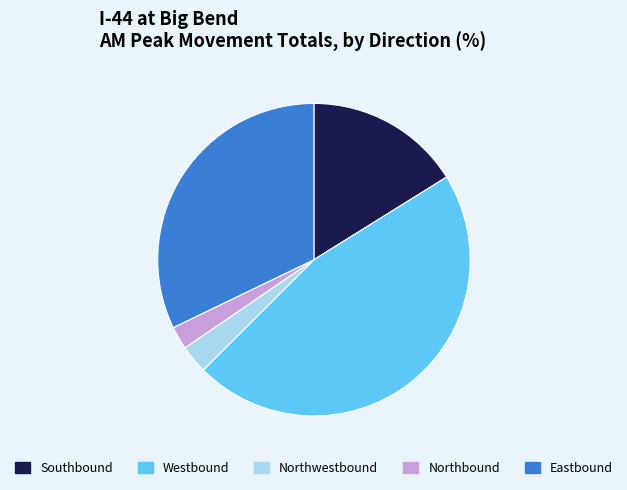

Is there a majority slice in this chart?

No